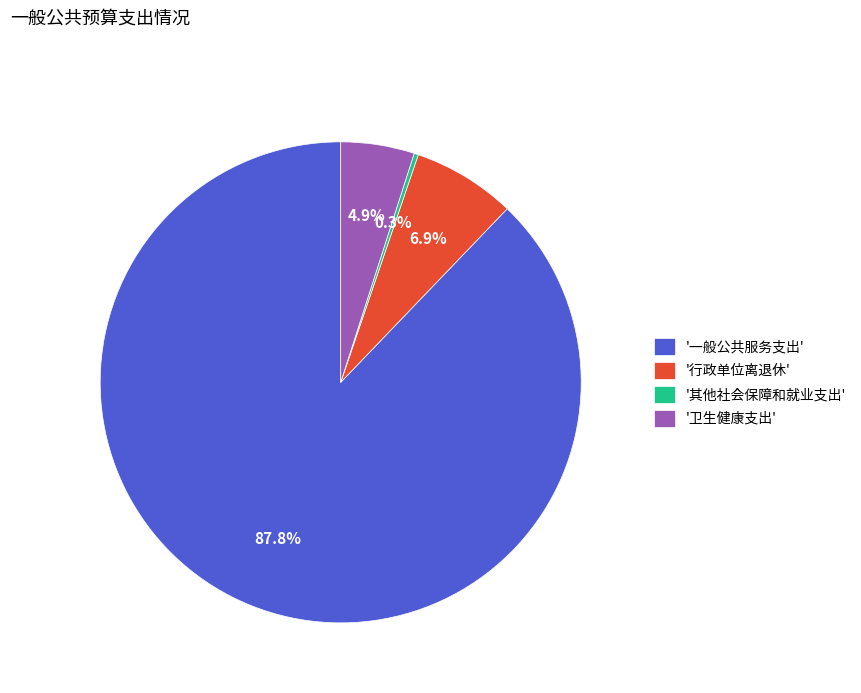

Is there any slice that represents more than half of the pie?

Yes